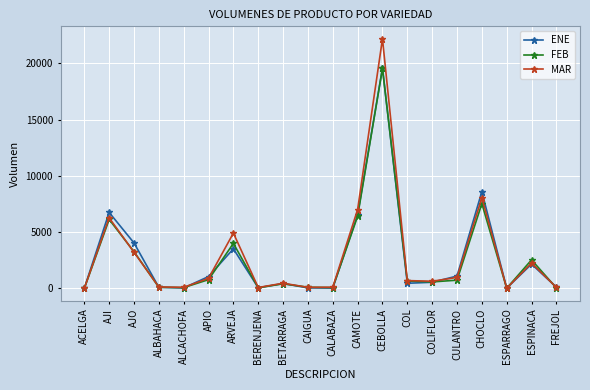

Is it true that MAR equals 467 at BETARRAGA?

True